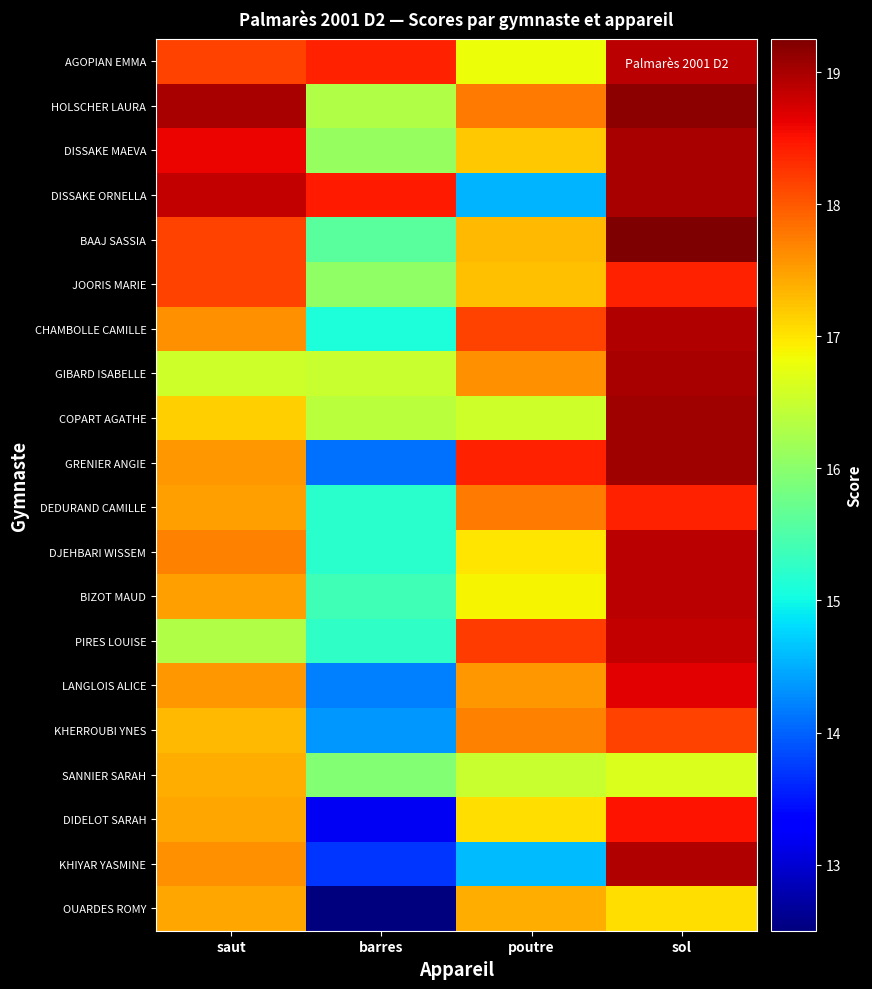

How many distinct data groups are displayed?

20